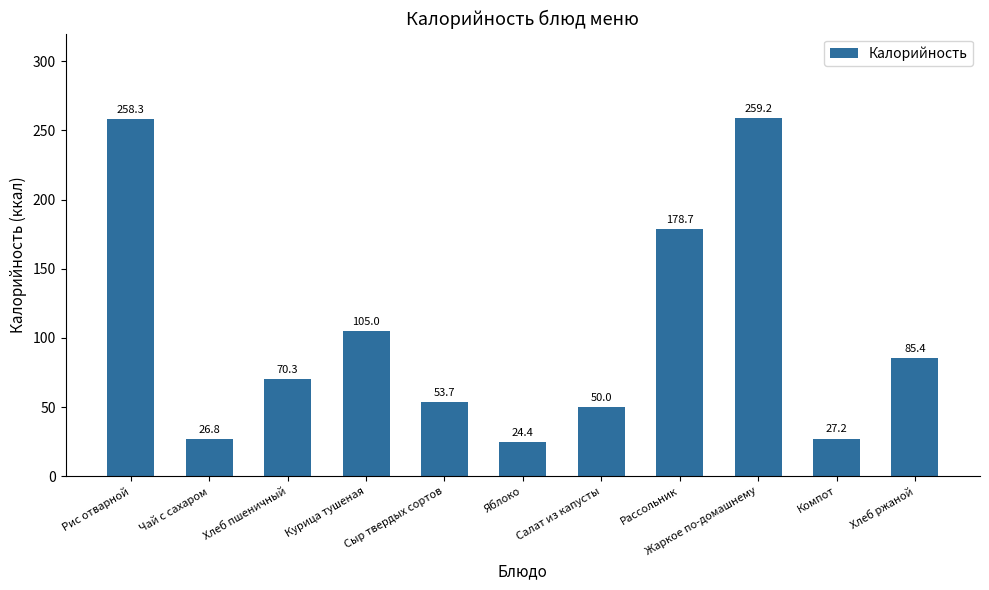

Does the chart contain stacked bars?

No